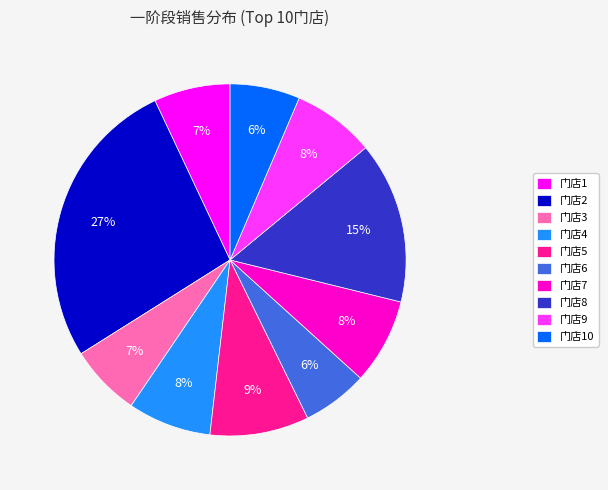

Do 门店7 and 门店4 together represent more than half of the pie?

No